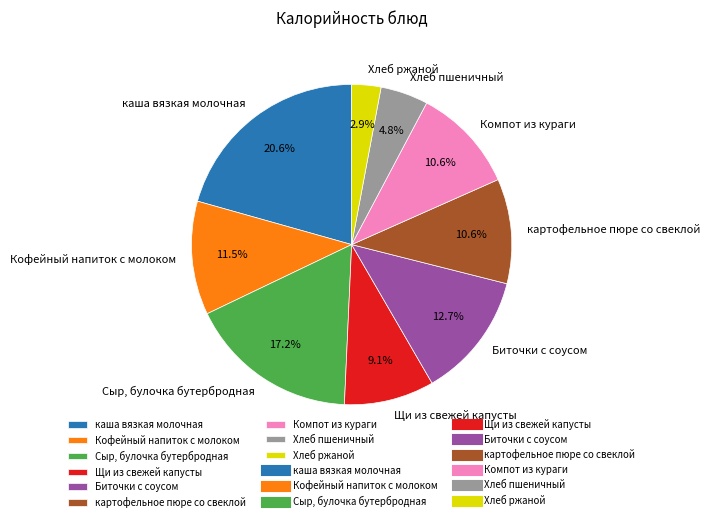

What percentage is NOT represented by Компот из кураги?

89.4%